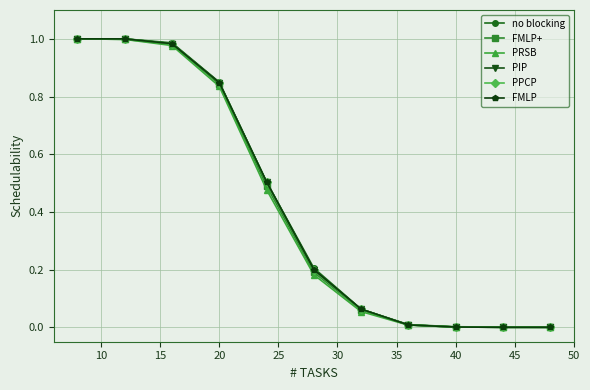

True or false: PIP has more than 2 interior local peaks.

False